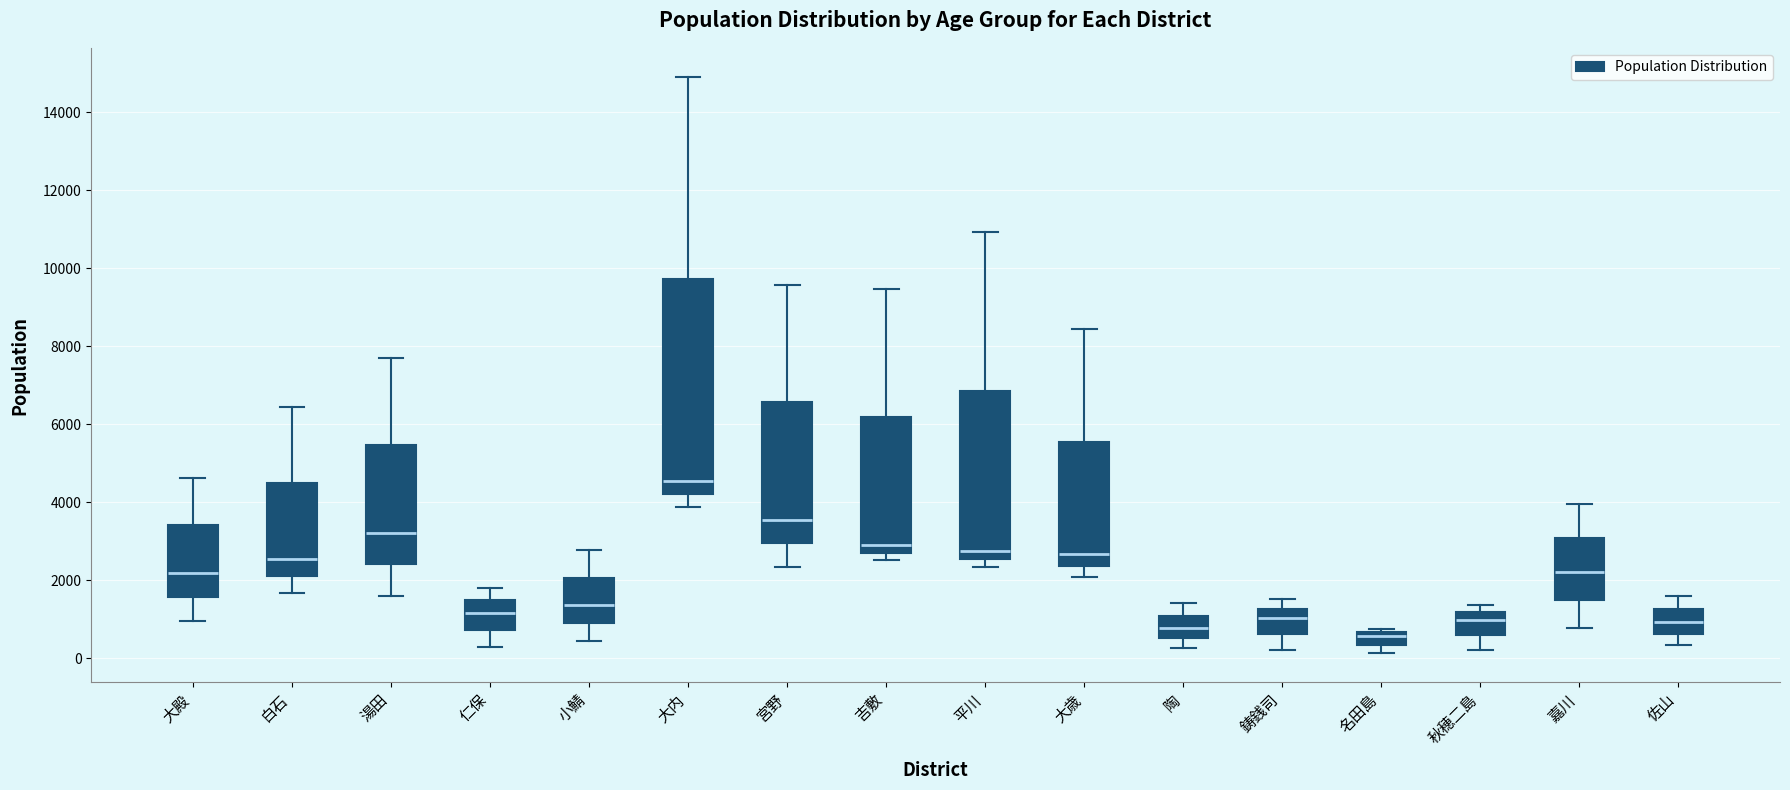

Reading left to right, read every box against the y-axis: the position of its median line, the range the box covers, and the ends of its whiskers. The values are not printed on the chart, so give them approximately, as read against the axis.

大殿: median 2200, box 1600 to 3400, whiskers 1000 to 4600
白石: median 2600, box 2200 to 4600, whiskers 1600 to 6400
湯田: median 3200, box 2400 to 5400, whiskers 1600 to 7800
仁保: median 1200, box 800 to 1400, whiskers 400 to 1800
小鯖: median 1400, box 1000 to 2000, whiskers 400 to 2800
大内: median 4600, box 4200 to 9800, whiskers 3800 to 15000
宮野: median 3600, box 3000 to 6600, whiskers 2400 to 9600
吉敷: median 2800 (just above the box's lower edge), box 2800 to 6200, whiskers 2600 to 9400
平川: median 2800, box 2600 to 6800, whiskers 2400 to 11000
大歳: median 2600, box 2400 to 5600, whiskers 2000 to 8400
陶: median 800, box 600 to 1200, whiskers 200 to 1400
鋳銭司: median 1000, box 600 to 1200, whiskers 200 to 1600
名田島: median 600 (just below the box's upper edge), box 400 to 600, whiskers 200 to 800
秋穂二島: median 1000, box 600 to 1200, whiskers 200 to 1400
嘉川: median 2200, box 1600 to 3000, whiskers 800 to 4000
佐山: median 1000, box 600 to 1200, whiskers 400 to 1600